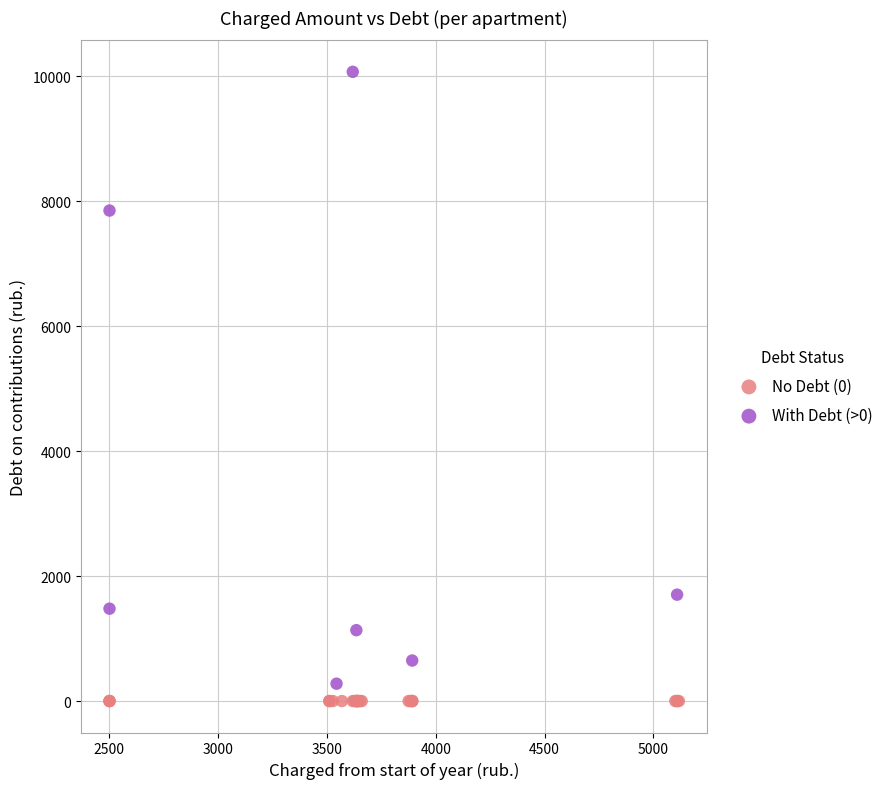

Which series contains the highest Y value?

With Debt (>0)